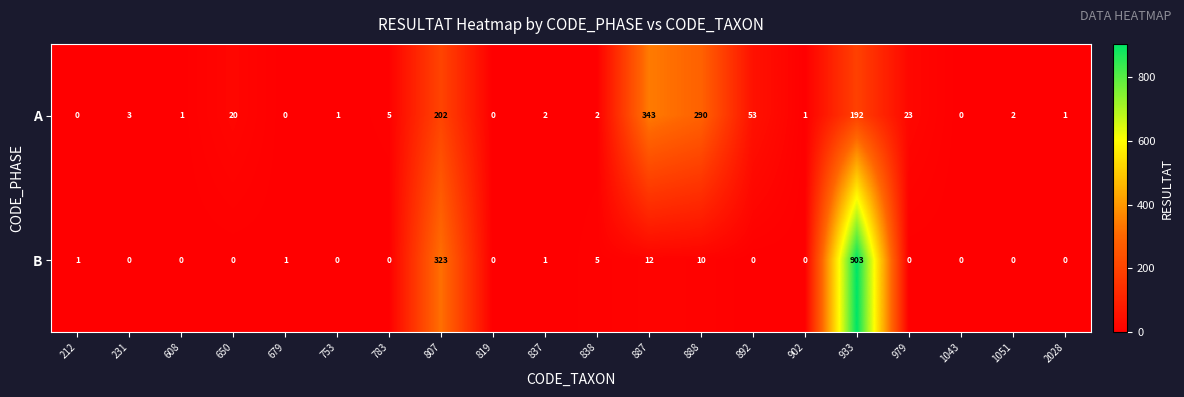

Count the number of categories in the chart.

20